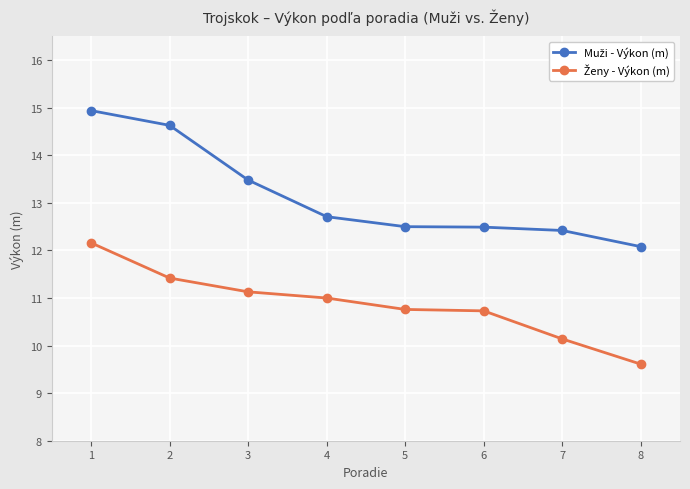

Which category has the lowest value across all series?

8